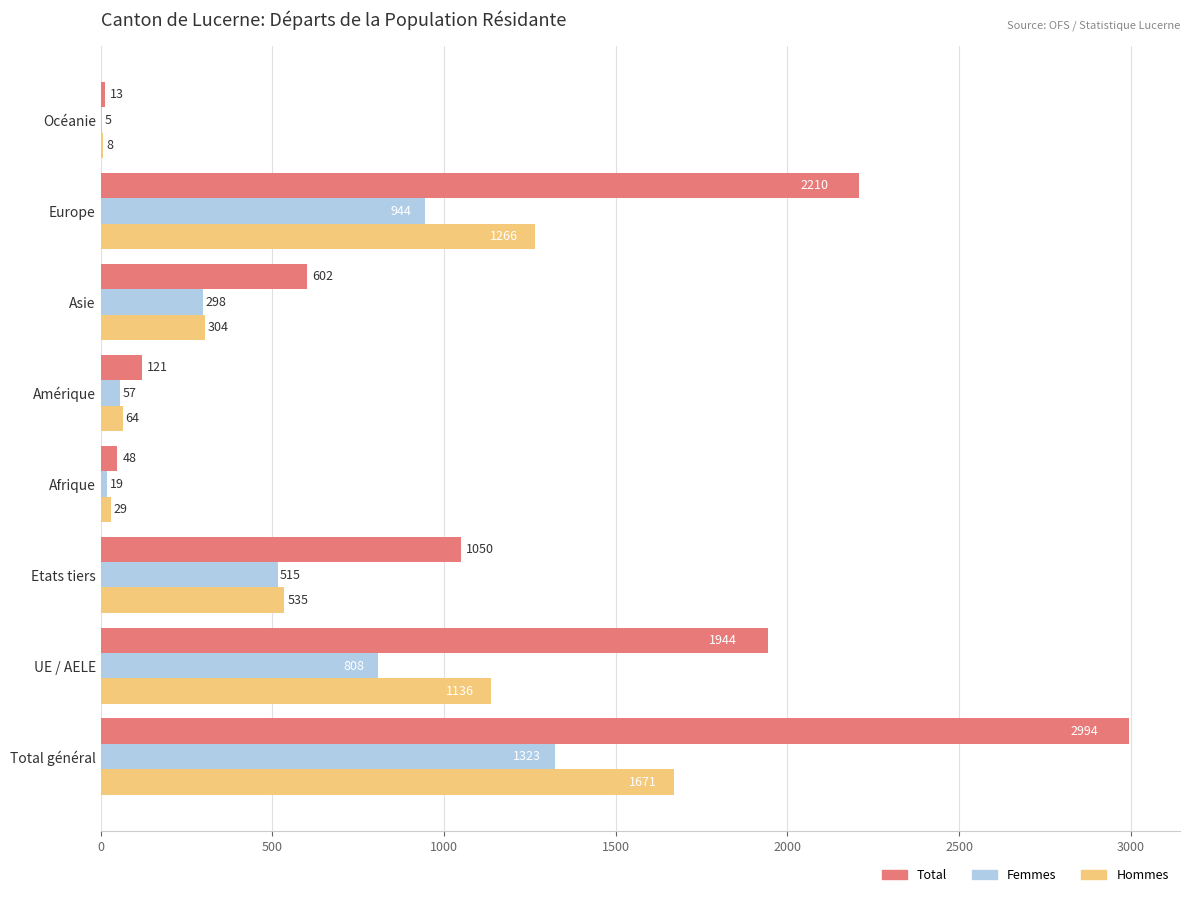

Which series changed the most between UE / AELE and Océanie?

Total